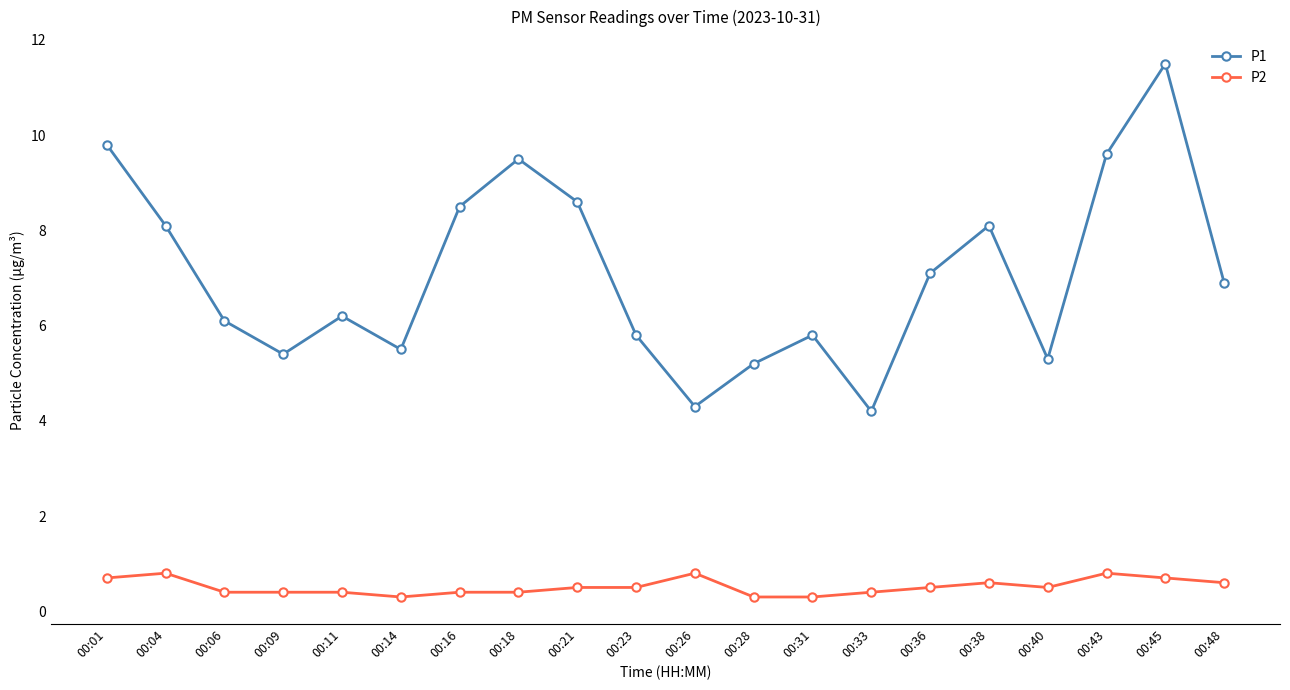

Is it true that P2 equals 0.7 at 00:45?

True